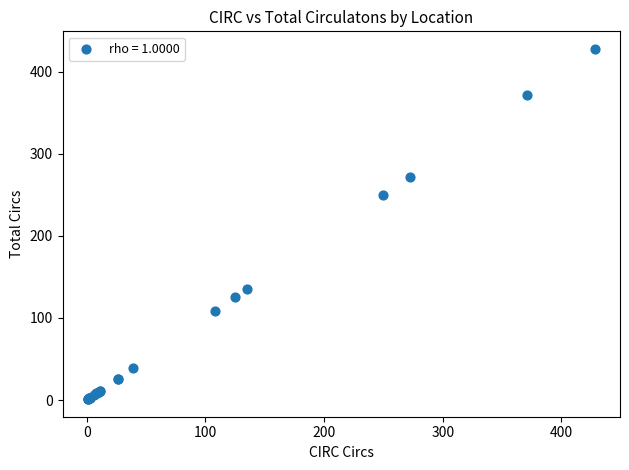

What Y value in the scatter plot is closest to 214?

250